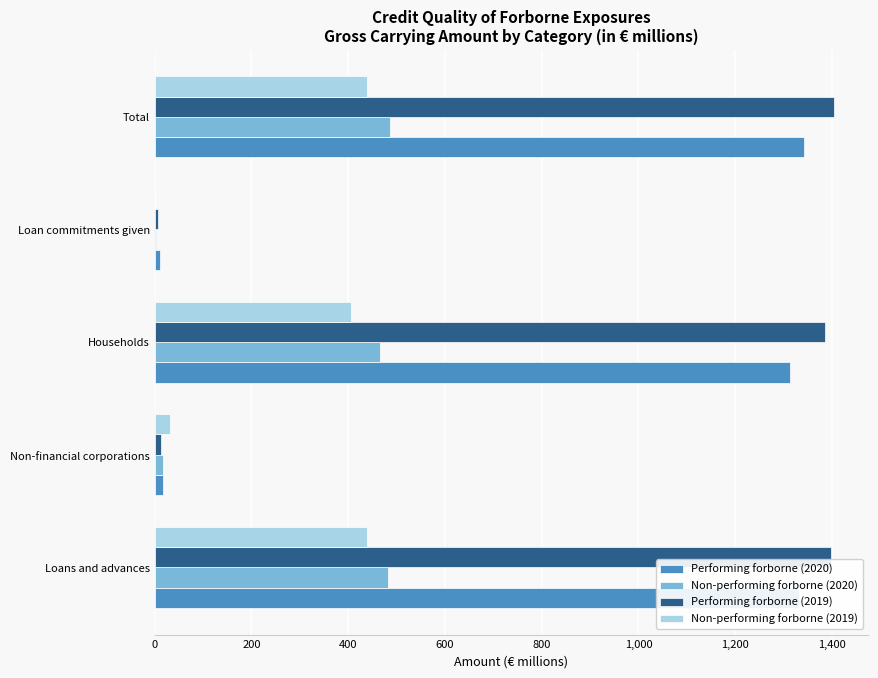

How many data points does each series have?

5